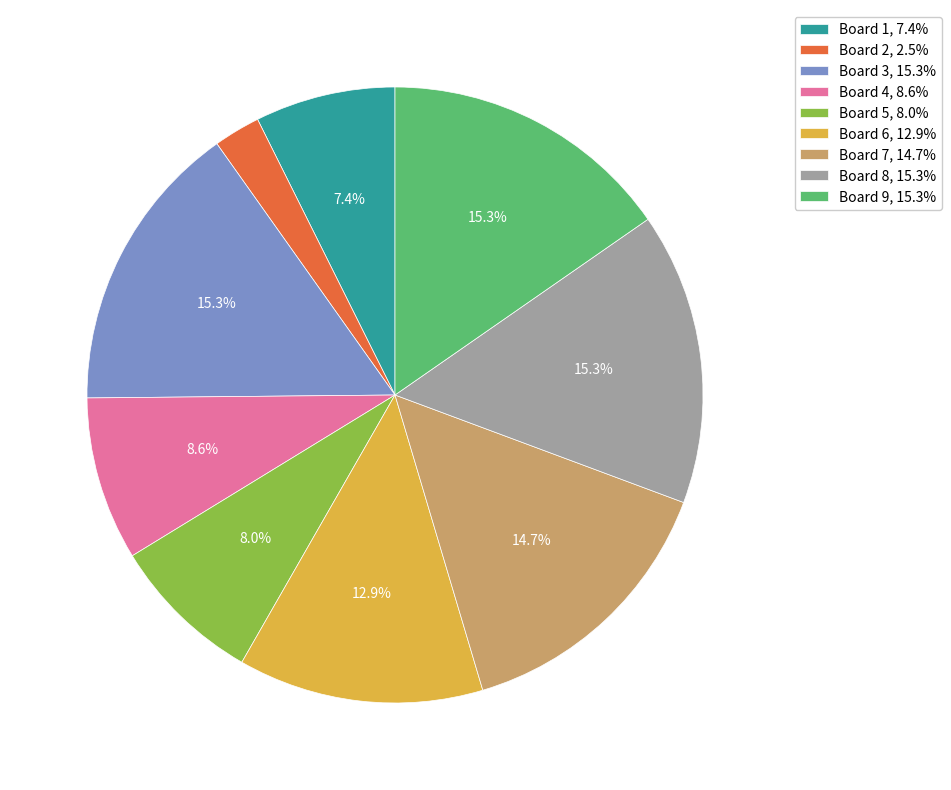

Does any single category account for the majority?

No